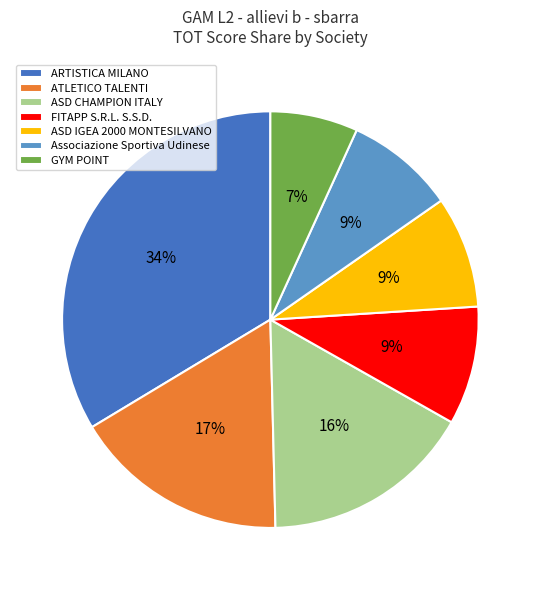

To the nearest percent, what is the combined percentage of Associazione Sportiva Udinese and FITAPP S.R.L. S.S.D.?

18%